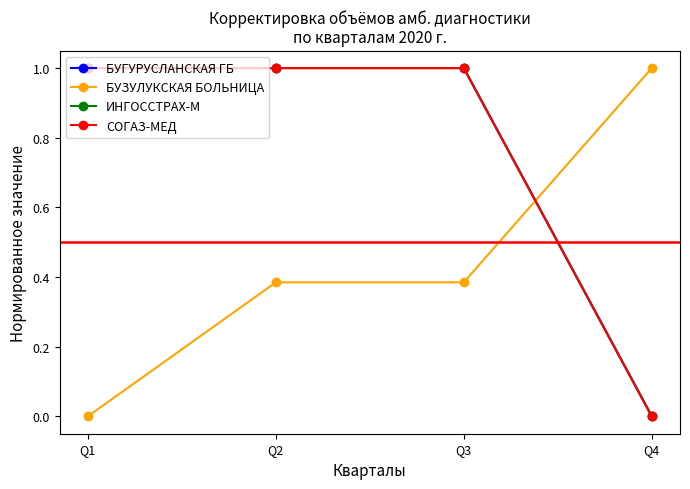

At which label is БУГУРУСЛАНСКАЯ ГБ closest to 0?

Q4